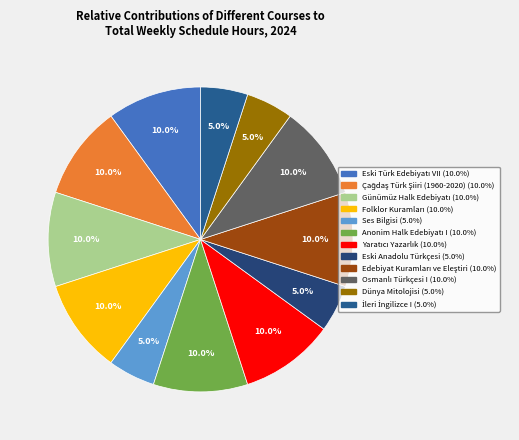

How many segments does this pie chart have?

12